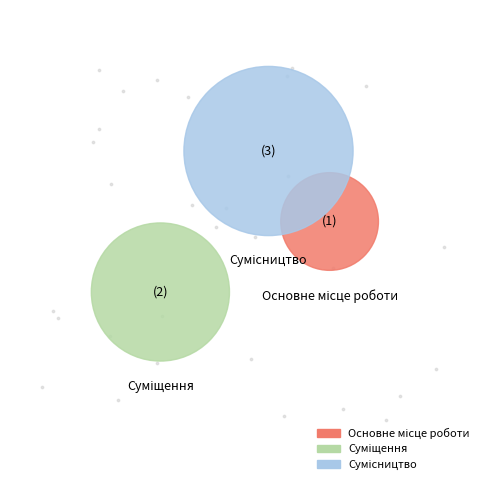

Approximately how many times larger is the value at Основне місце роботи compared to Сумісництво?

0.3